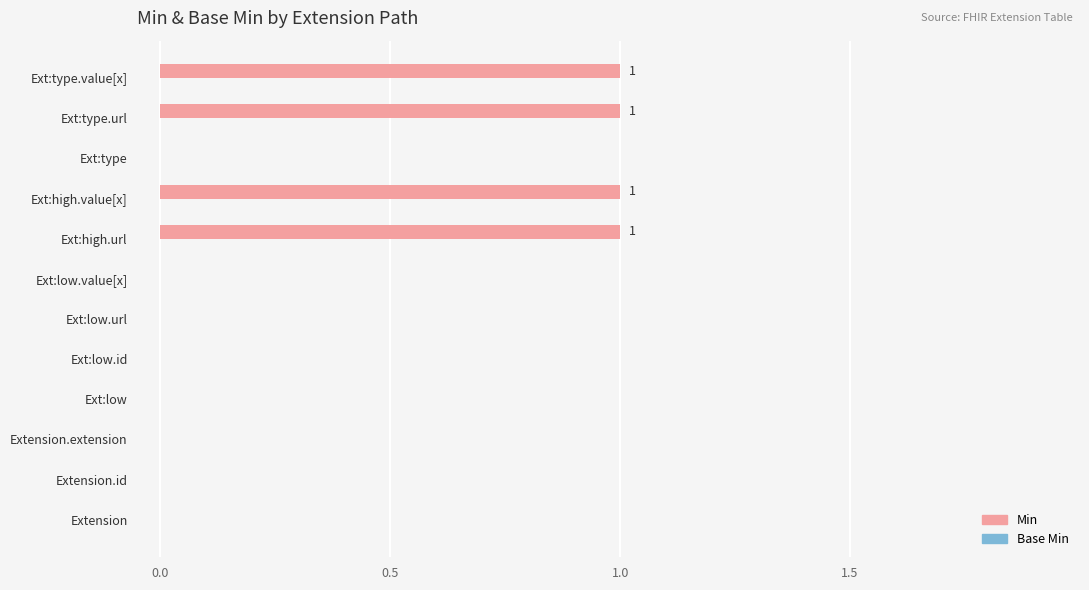

What is the change in value from Ext:low.value[x] to Ext:high.url?

+1